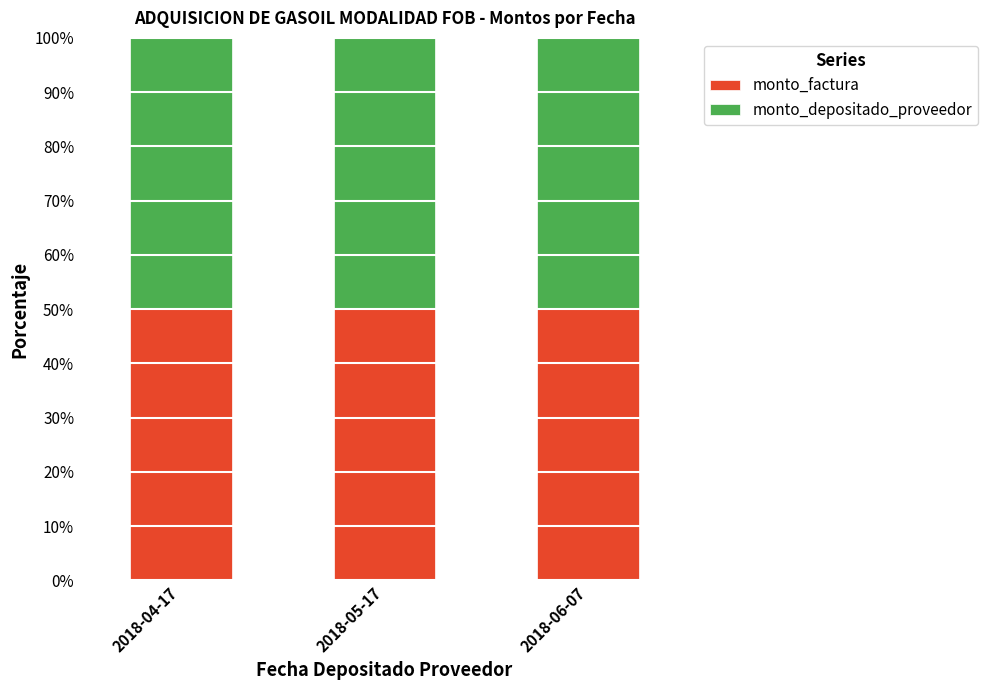

What is the total value across all series at 2018-05-17?

100.0